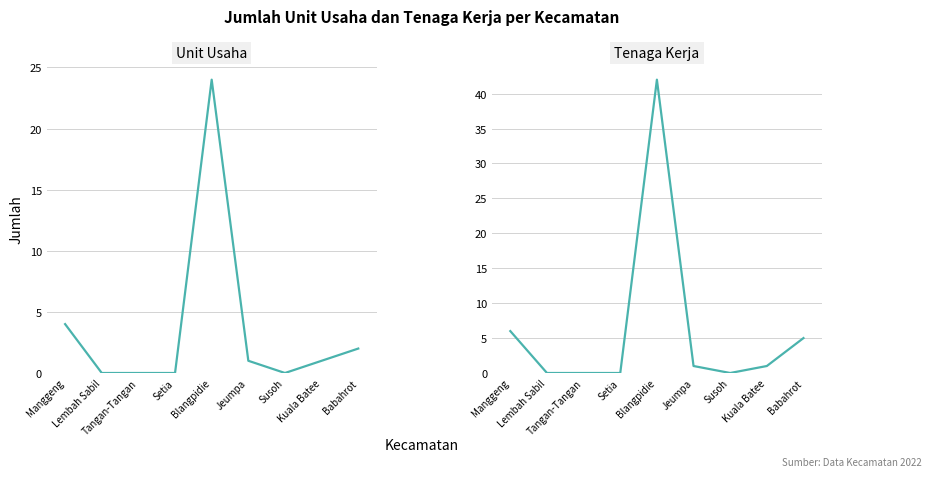

At how many categories does at least one series exceed 12?

1